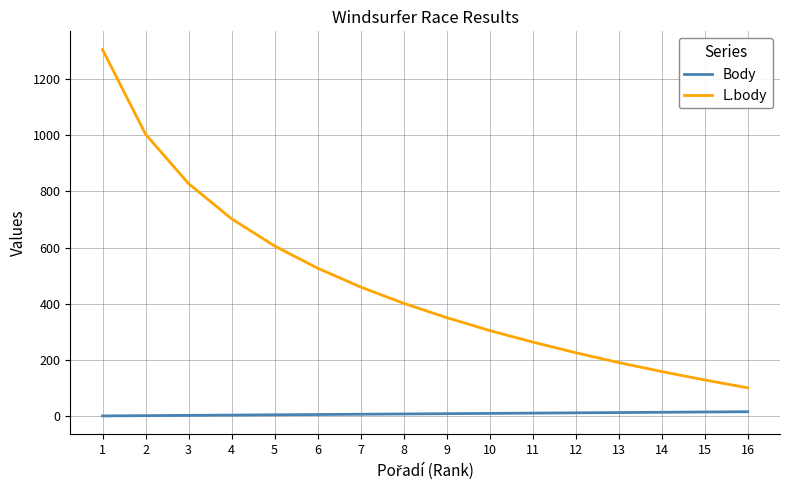

What is the total value across all series at 6?

533